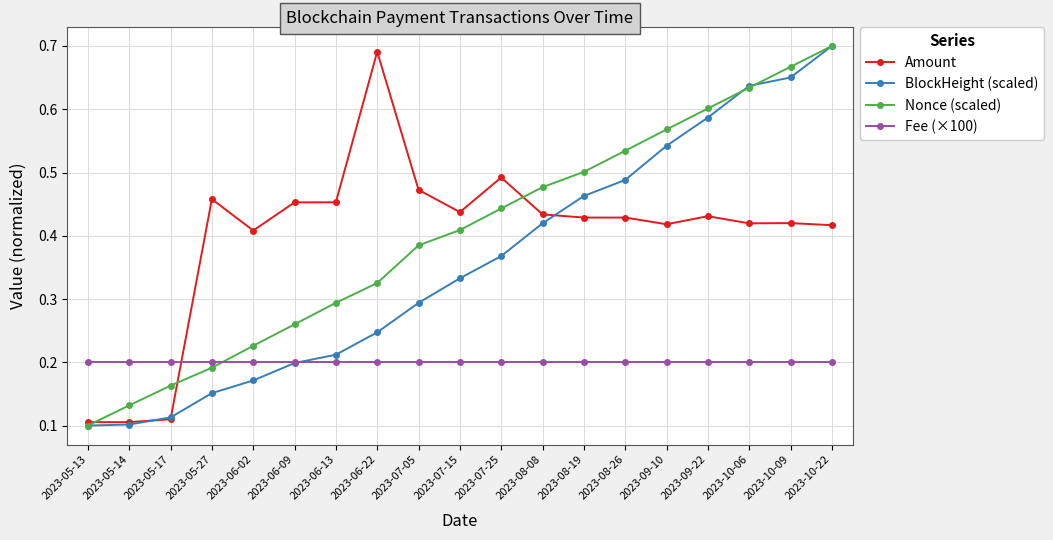

At which category is the sum across all series the highest?

2023-10-22